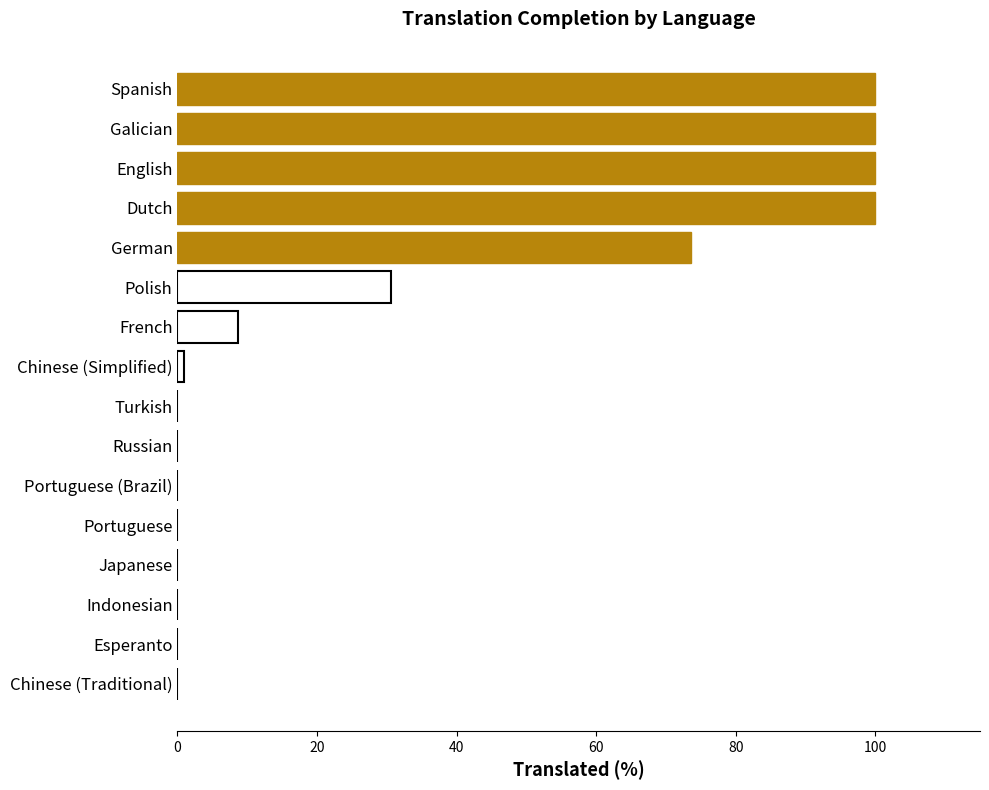

What is the sum of the values at Polish and Turkish?

30.6